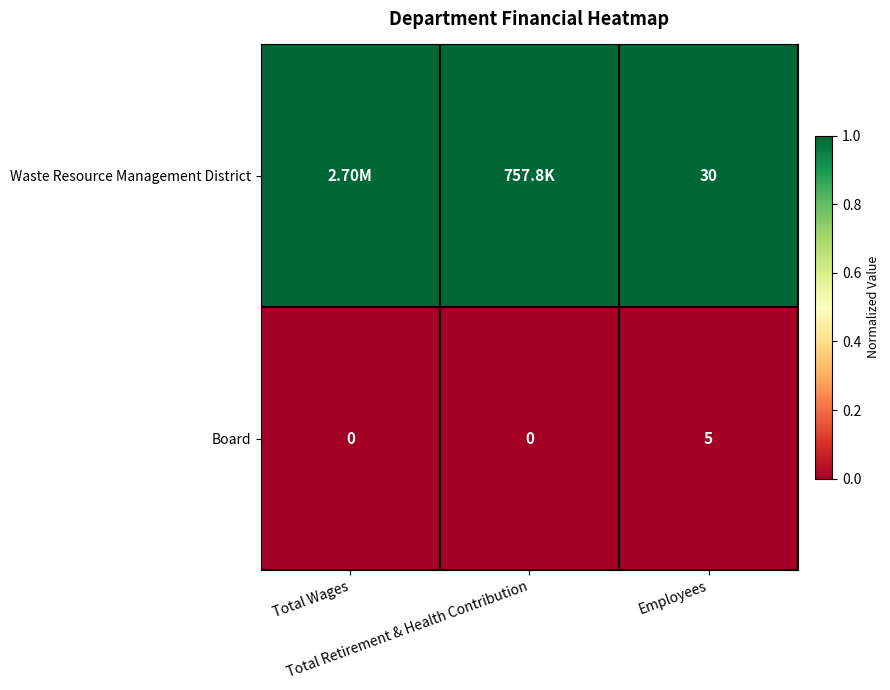

What is the total value across all series at Total Wages?

1